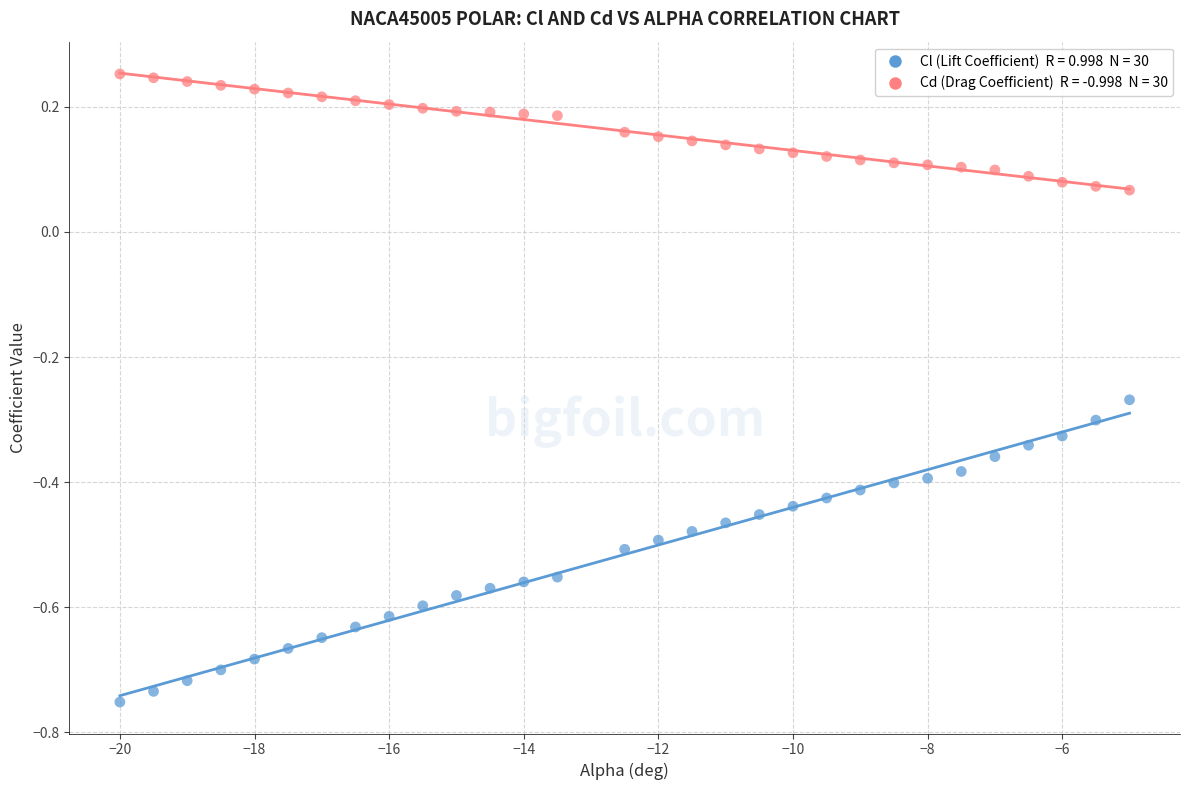

Across all data points, what is the range of X values (max minus min)?

15.0